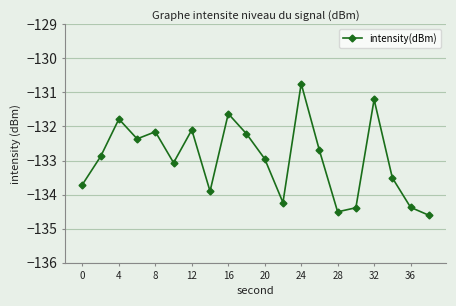

What is the minimum value shown in the chart?

-134.6